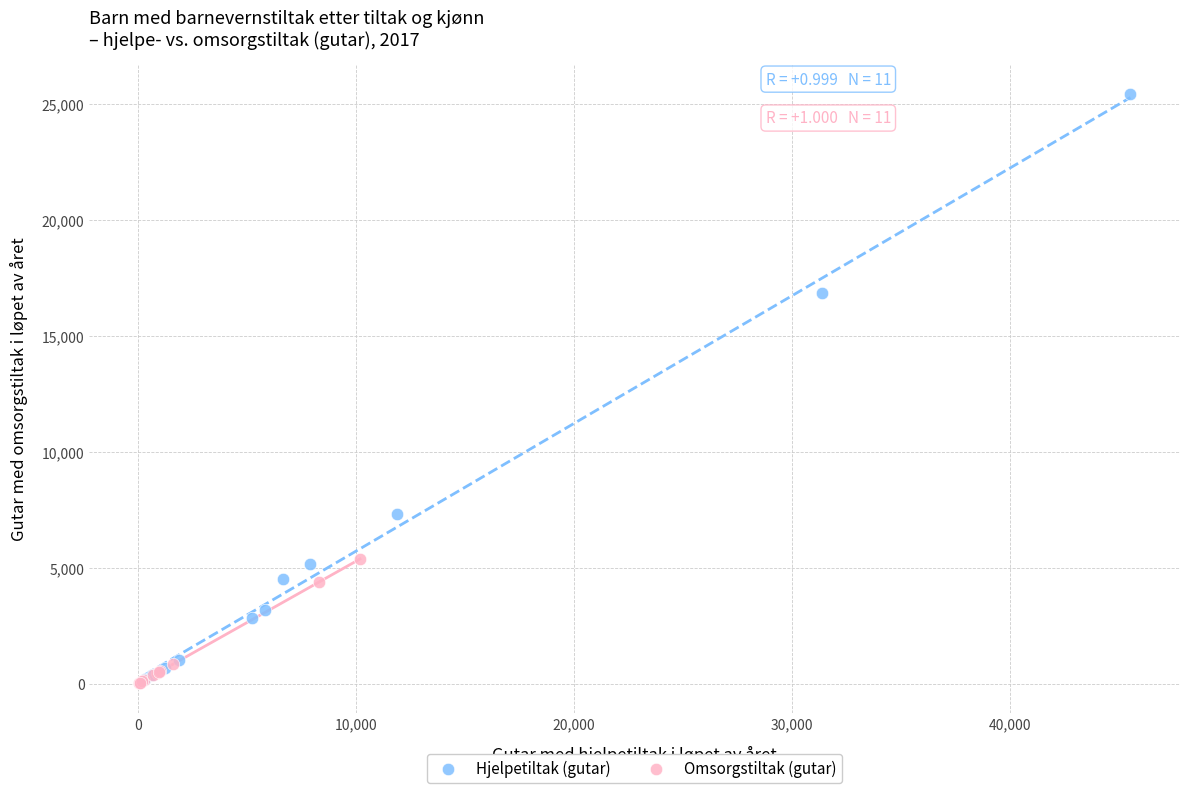

What are all the series names shown in the legend?

Hjelpetiltak (gutar), Omsorgstiltak (gutar)